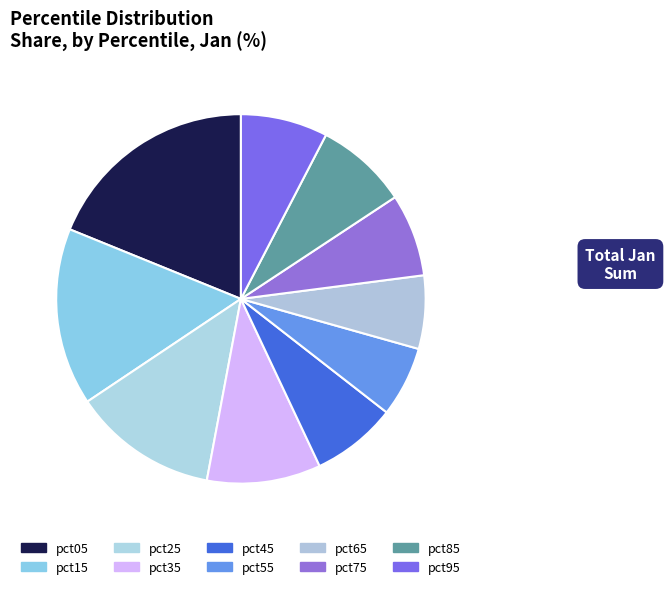

Do pct45 and pct95 together represent more than half of the pie?

No